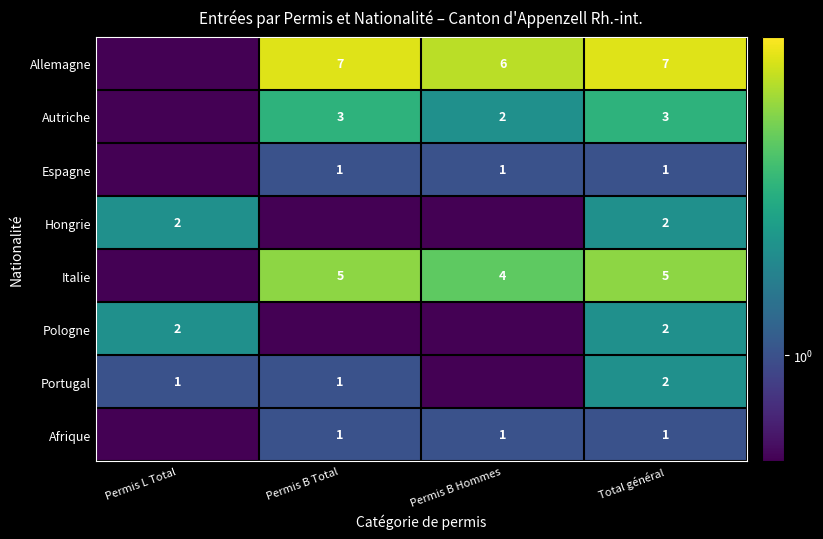

The Autriche series shows 2.0 at Total général. True or false?

False